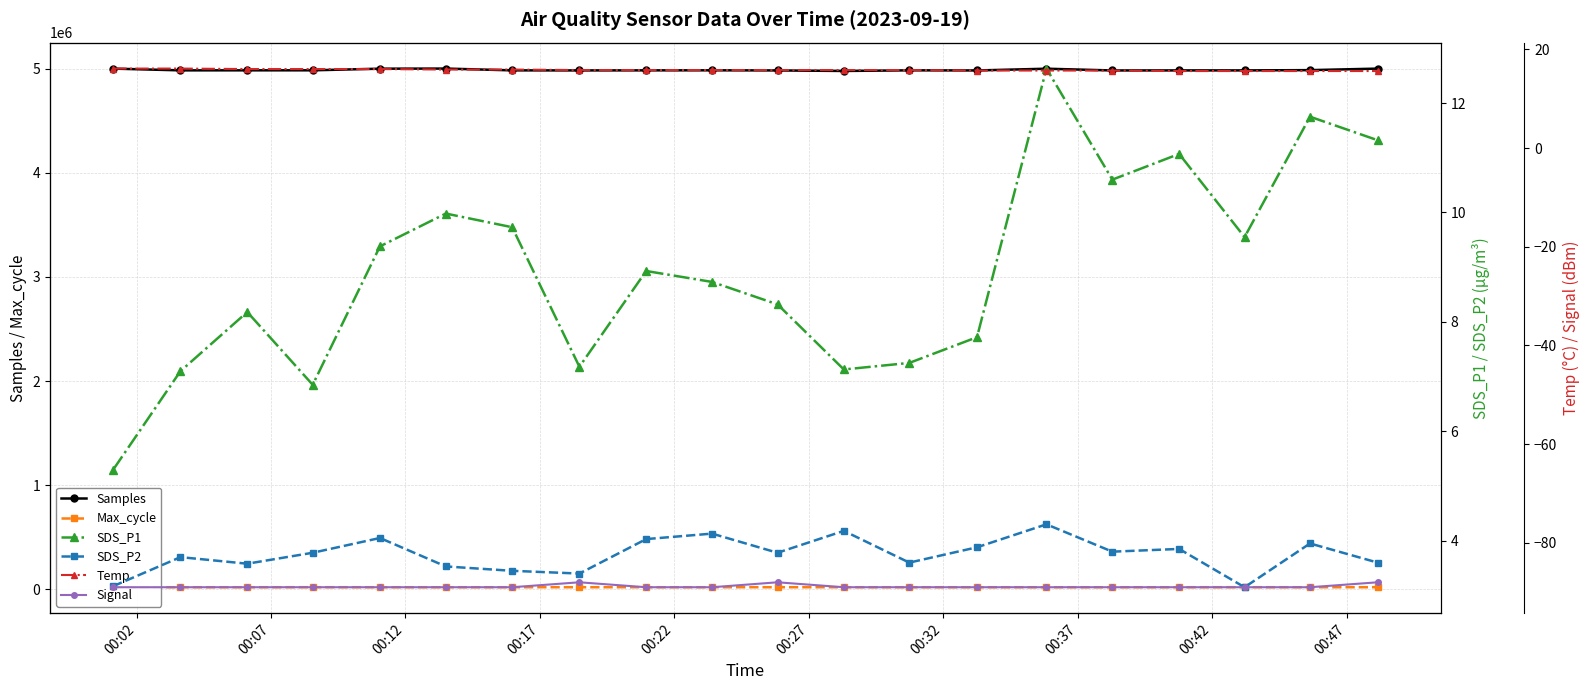

True or false: Max_cycle and Samples intersect in this chart.

False